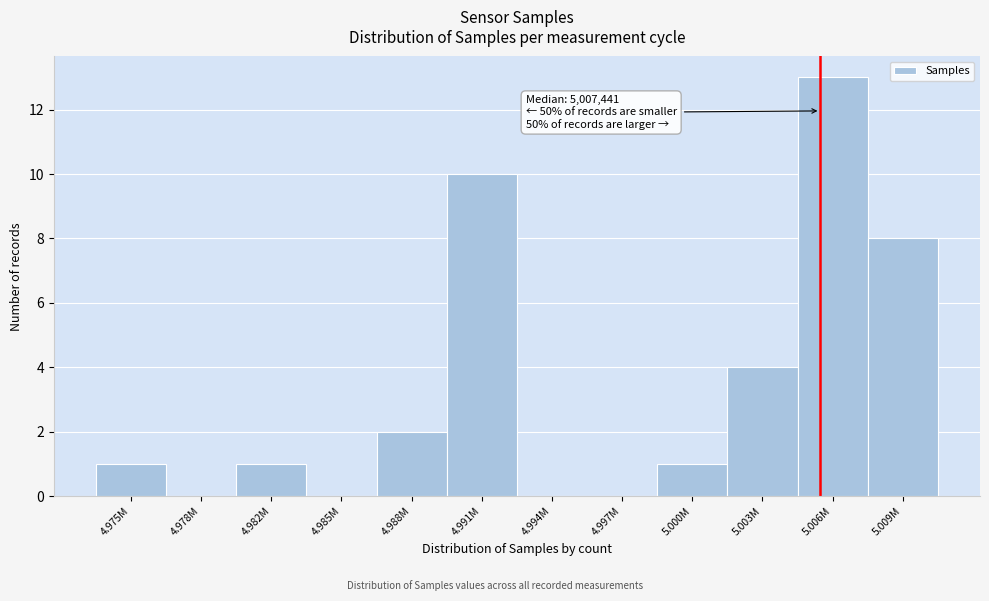

Reading left to right, transcribe all the data shown in this chart.

4.975M=1	4.978M=0	4.982M=1	4.985M=0	4.988M=2	4.991M=10	4.994M=0	4.997M=0	5.000M=1	5.003M=4	5.006M=13	5.009M=8